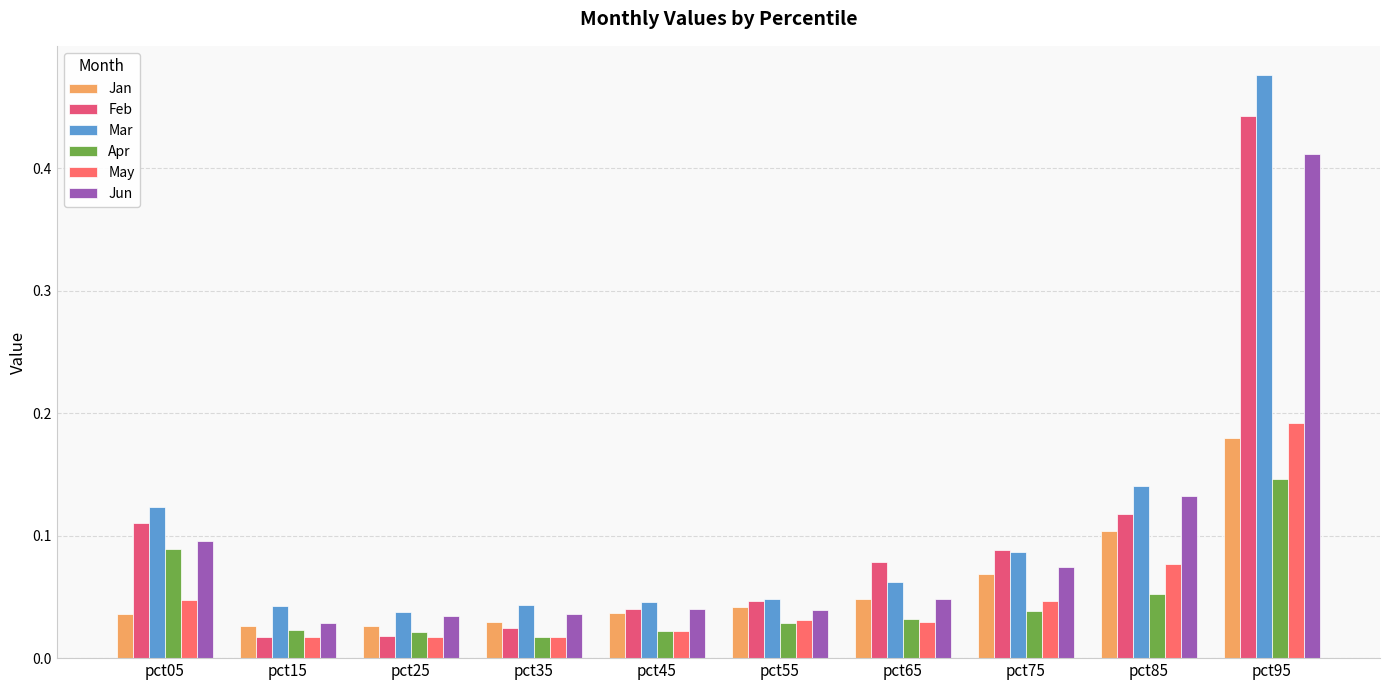

The value of Jun at pct45 is 0.1. True or false?

False